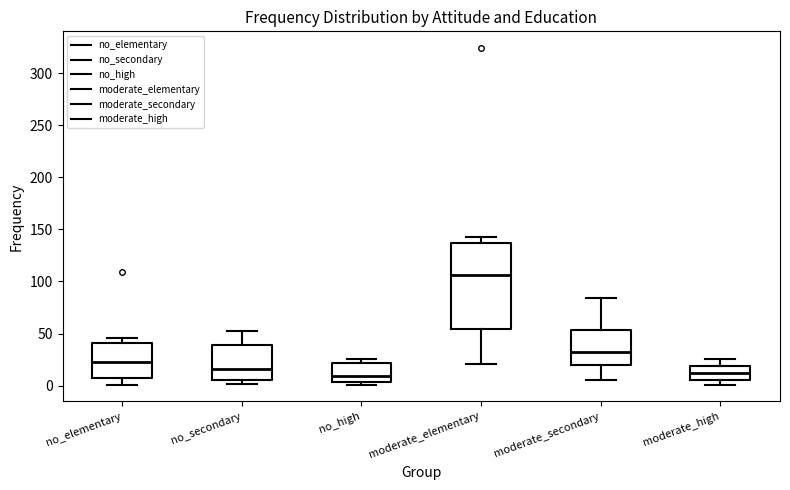

Comparing the boxes themselves (not the whiskers), which one is the tallest?

moderate_elementary